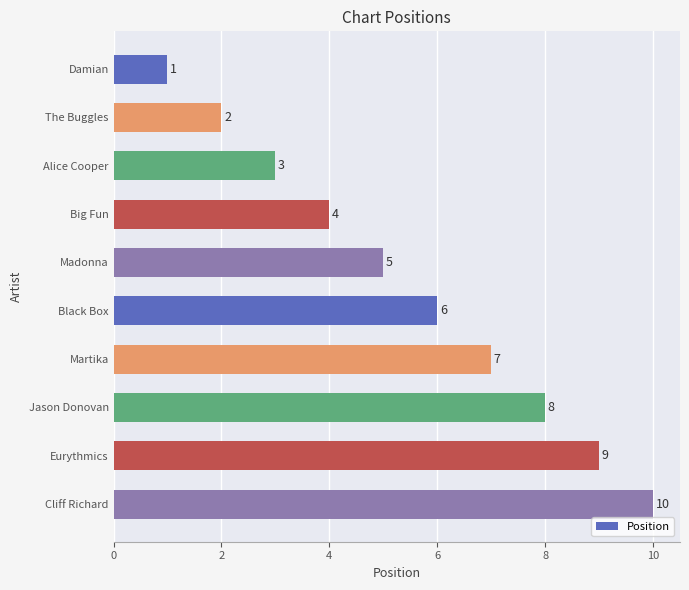

Rank the categories by value from lowest to highest.

Damian, The Buggles, Alice Cooper, Big Fun, Madonna, Black Box, Martika, Jason Donovan, Eurythmics, Cliff Richard